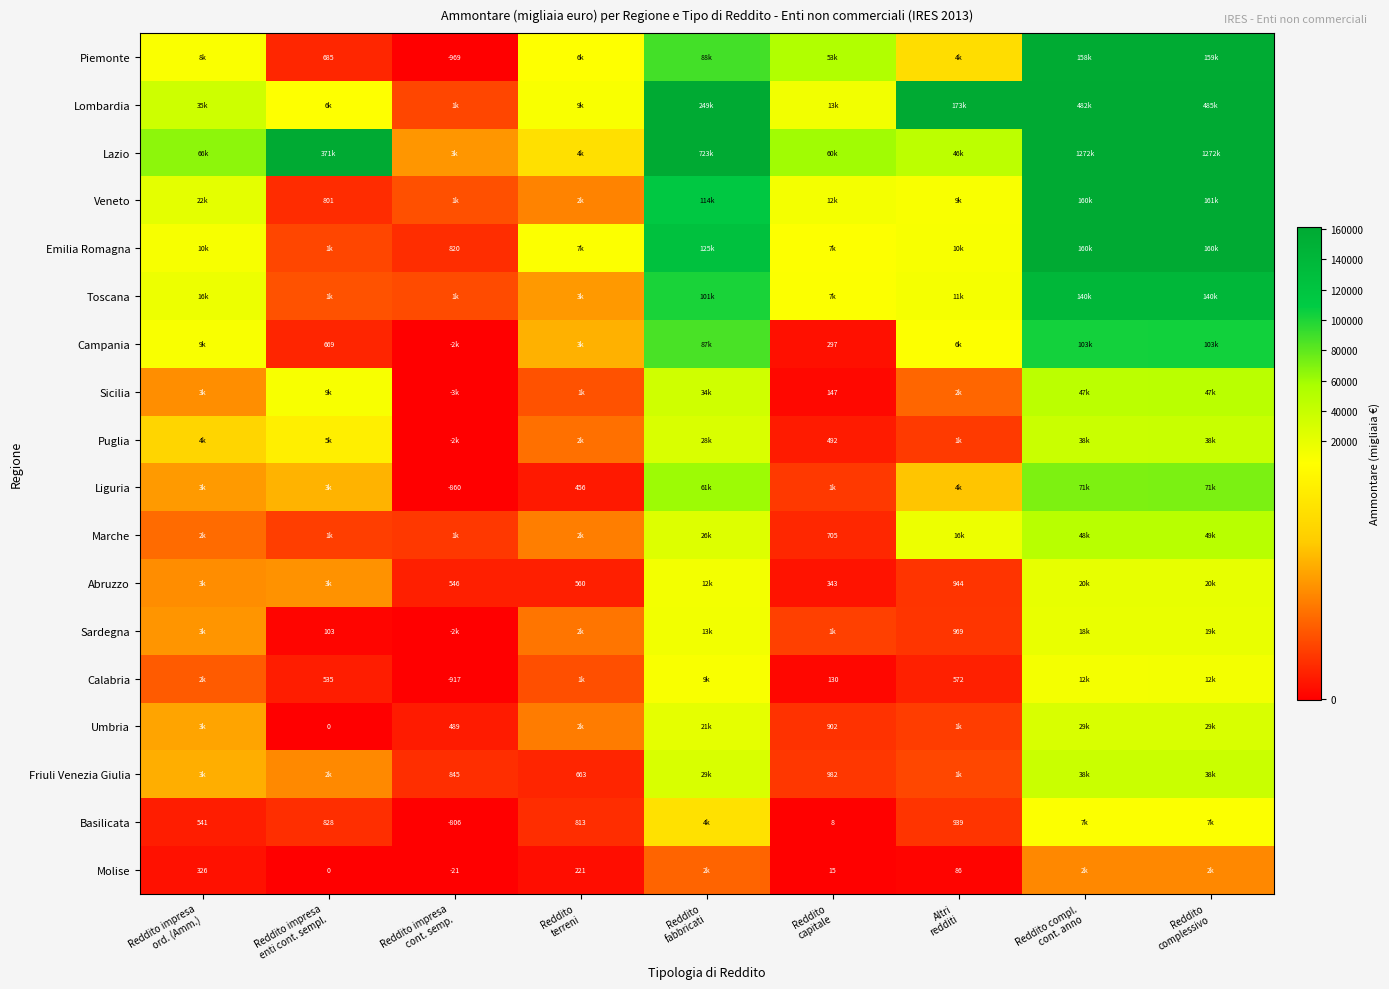

At which label does Friuli Venezia Giulia first exceed 2478?

Reddito impresa ord. (Amm.)